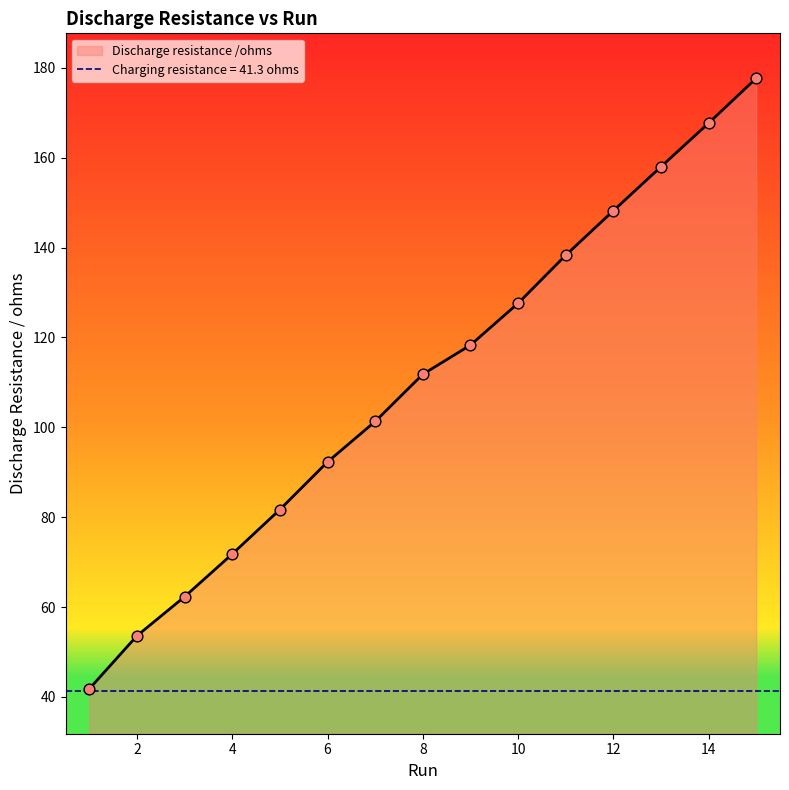

Approximately how many times larger is the value at 7 compared to 14?

0.6